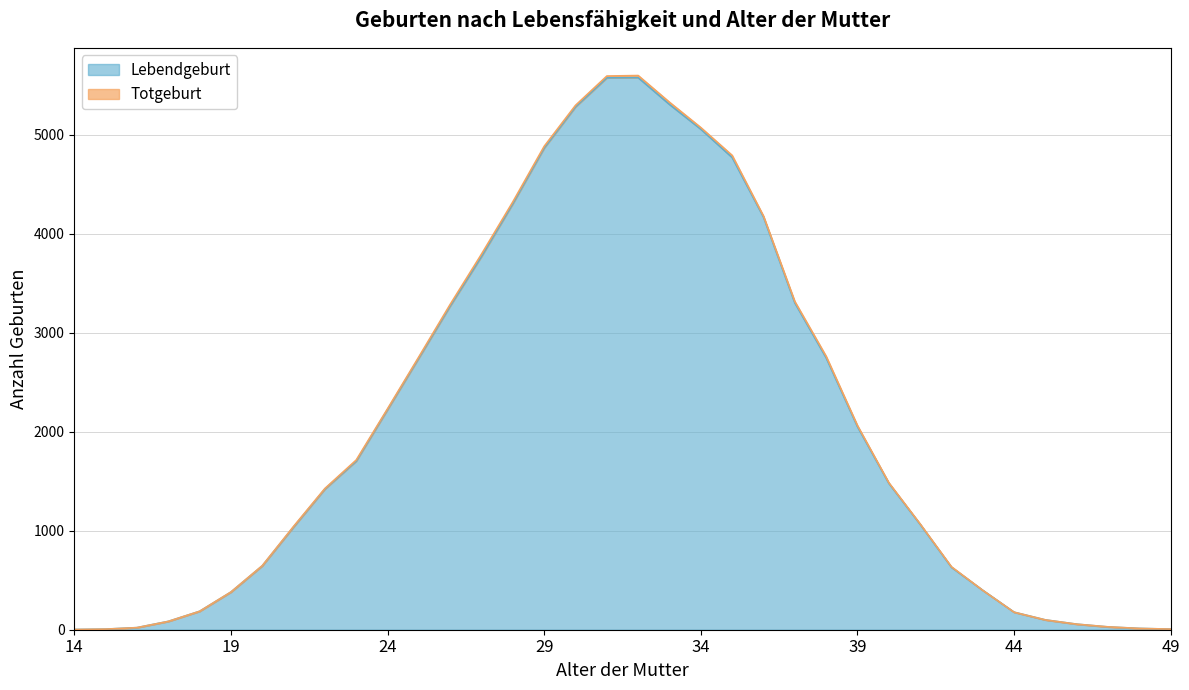

How many points are higher than both their immediate neighbors (excluding endpoints)?

1